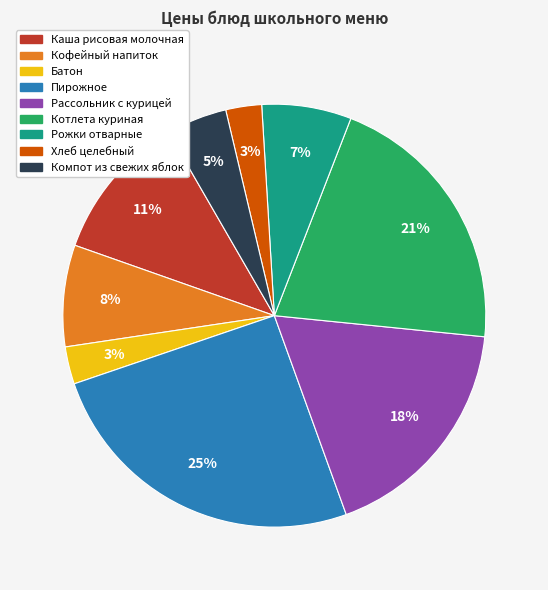

Do Котлета куриная and Батон together represent more than half of the pie?

No